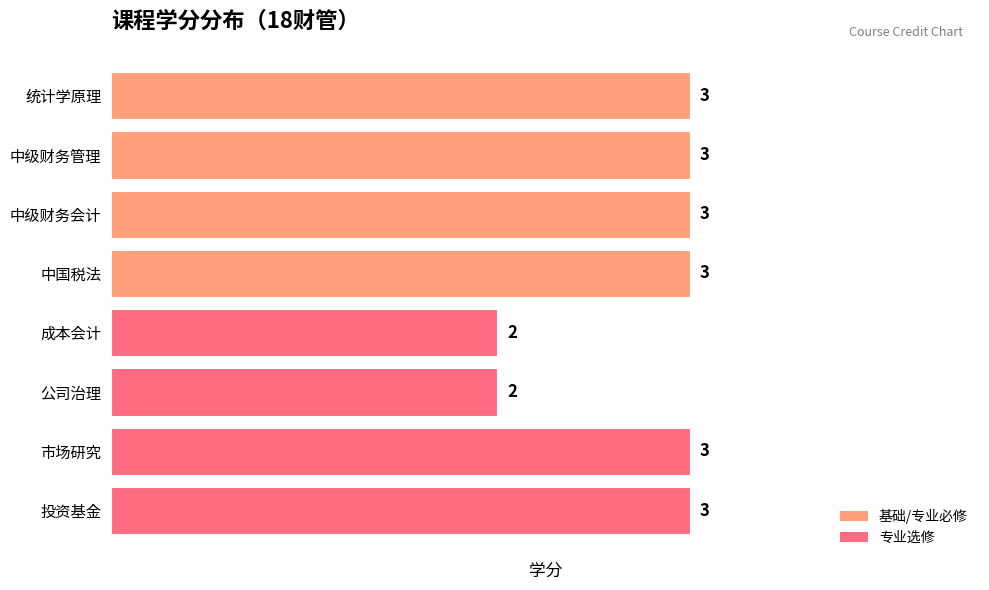

What is the change in value from 公司治理 to 市场研究?

+1